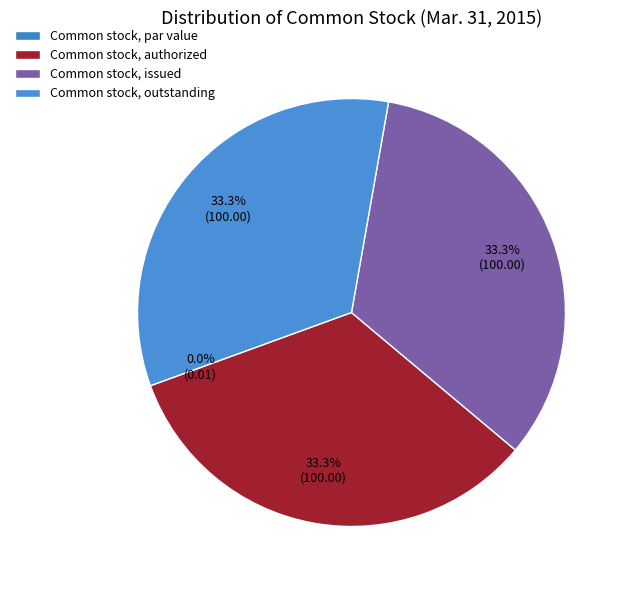

Does Common stock, outstanding account for over 50% of the chart?

No